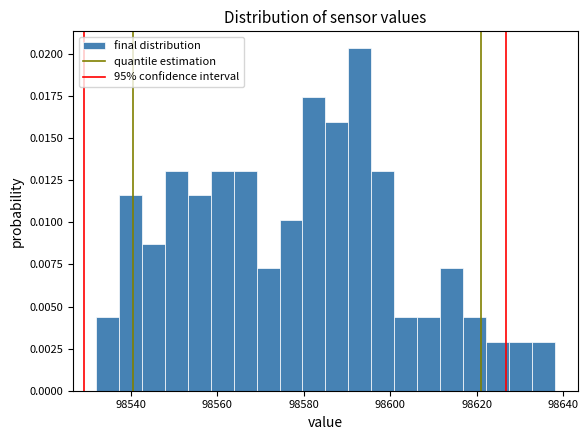

Read against the x-axis, roughly where is the centre of the tallest bar?

98592